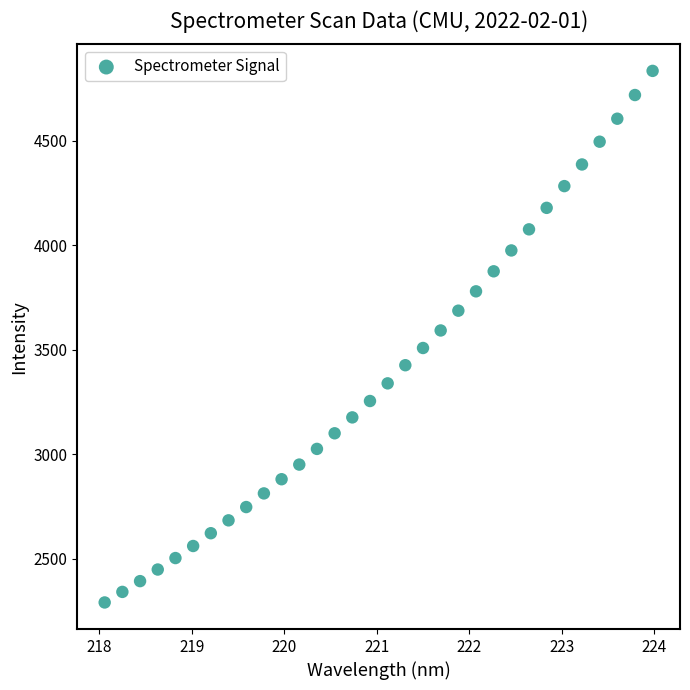

What is the range of Y values (max minus min)?

2542.3